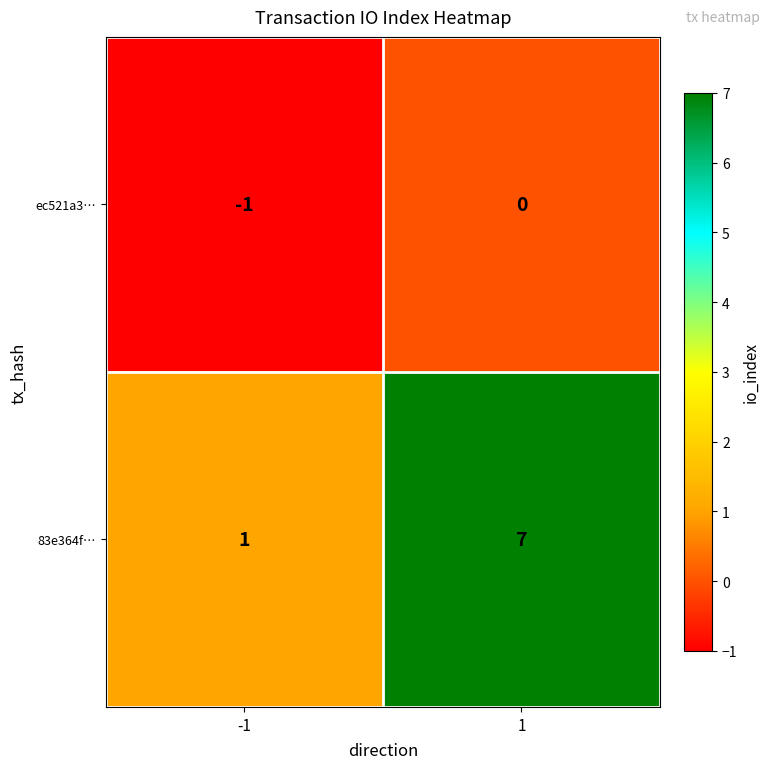

What is the difference between the maximum and minimum values in the 83e364f… series?

6